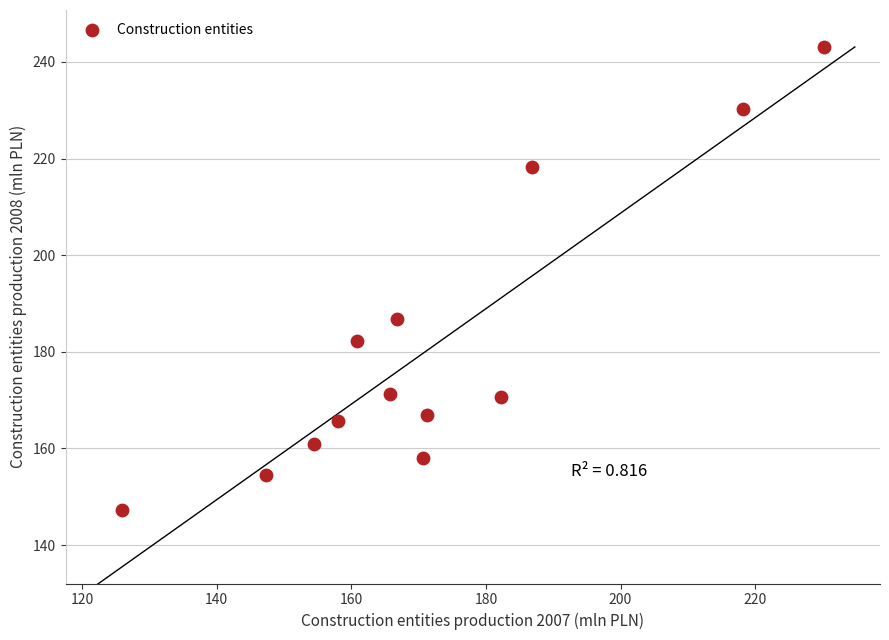

What is the range of X values (max minus min)?

104.3